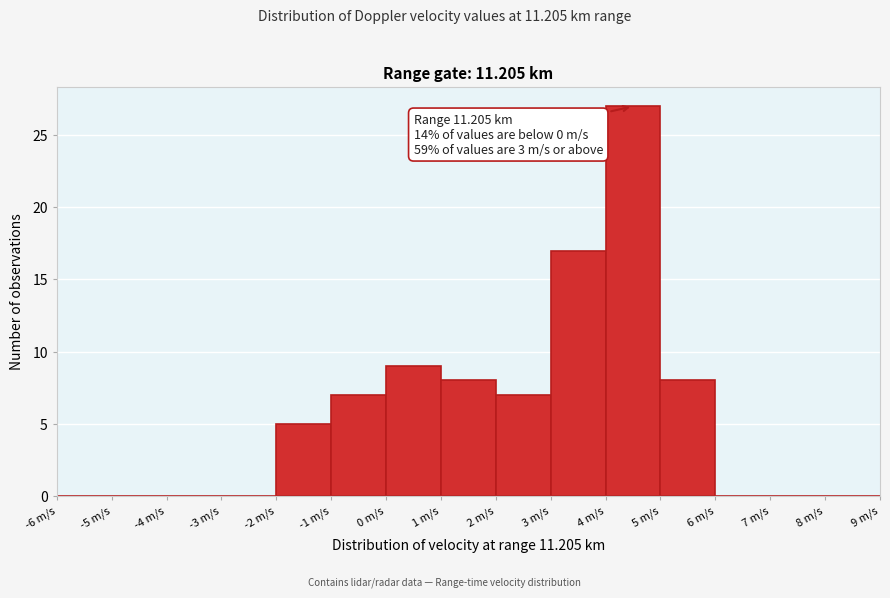

Which range on the x-axis has the tallest bar?

4 to 5